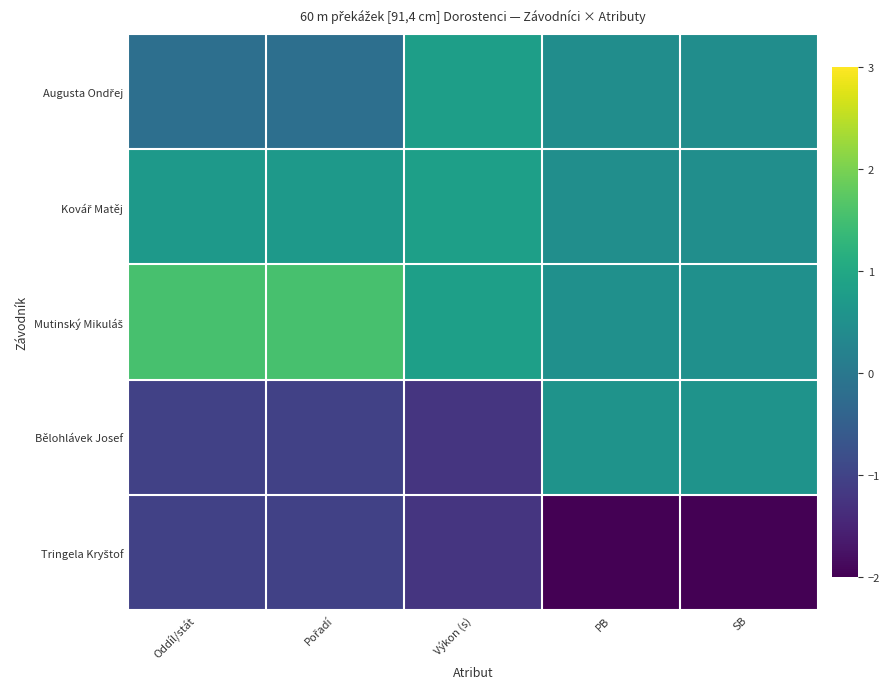

What is the minimum value shown in the chart?

-2.0